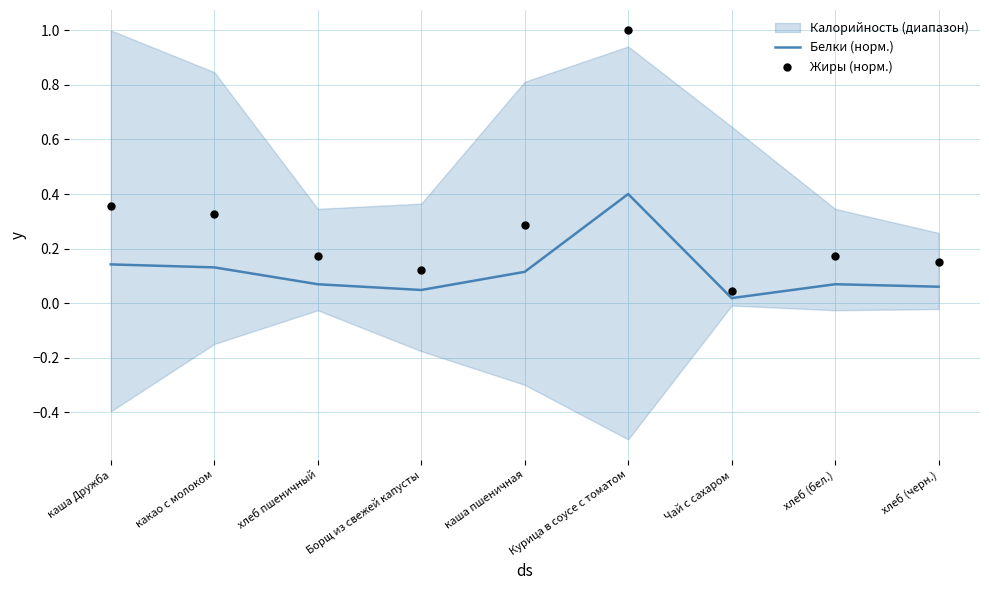

At how many categories does at least one series exceed 0?

9